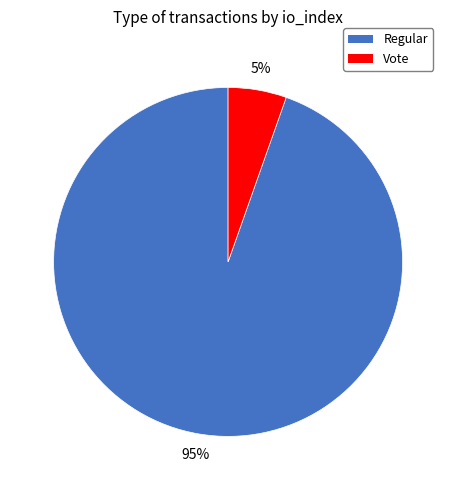

Between Regular and Vote, which is larger?

Regular